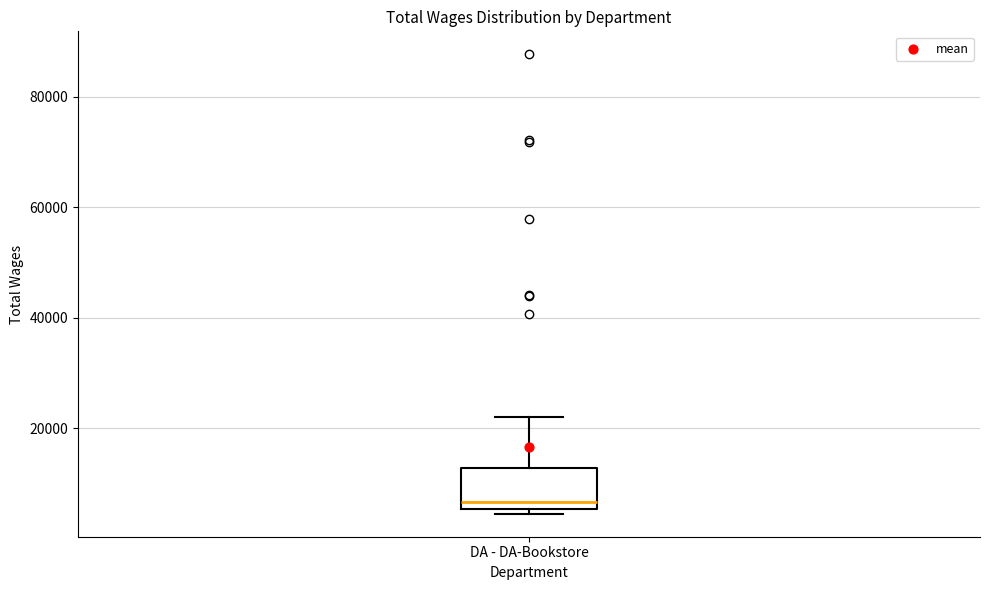

Where is the upper edge of the box for DA - DA-Bookstore on the y-axis? The values are not printed on the chart, so give them approximately, as read against the axis.

12000